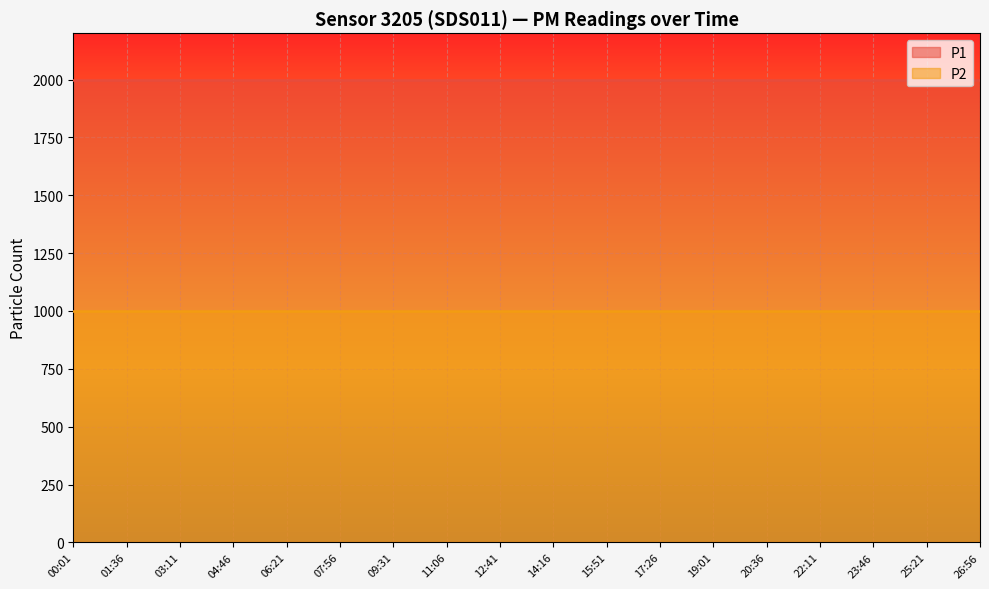

True or false: P2 has a value of 999.9 at 25:21.

True